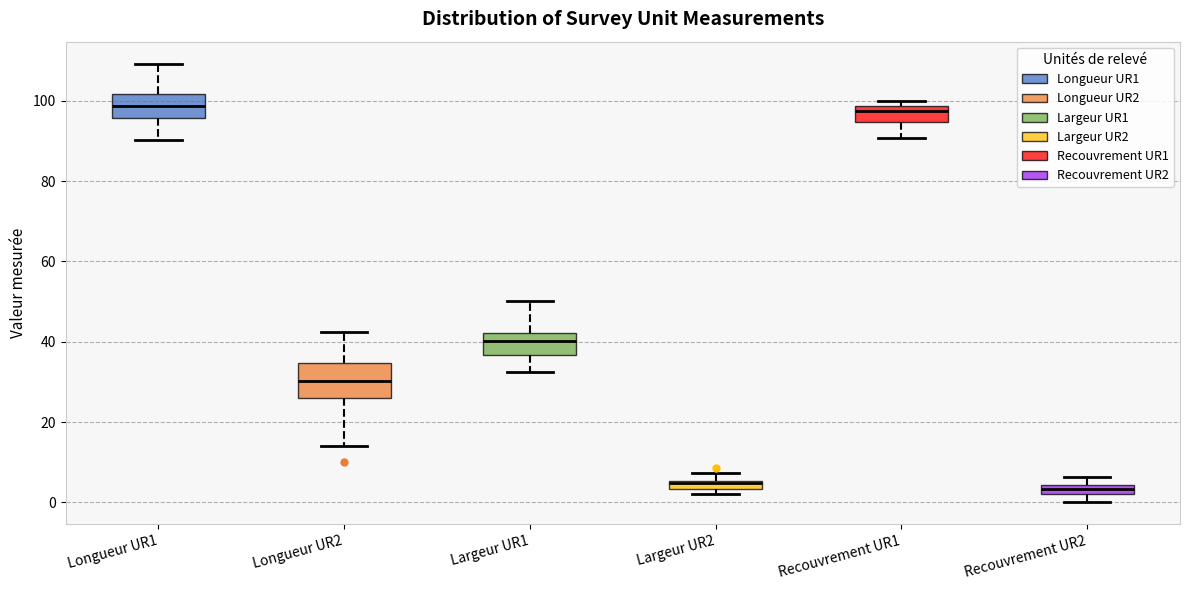

Which box is the tallest, from its lower edge to its upper edge?

Longueur UR2